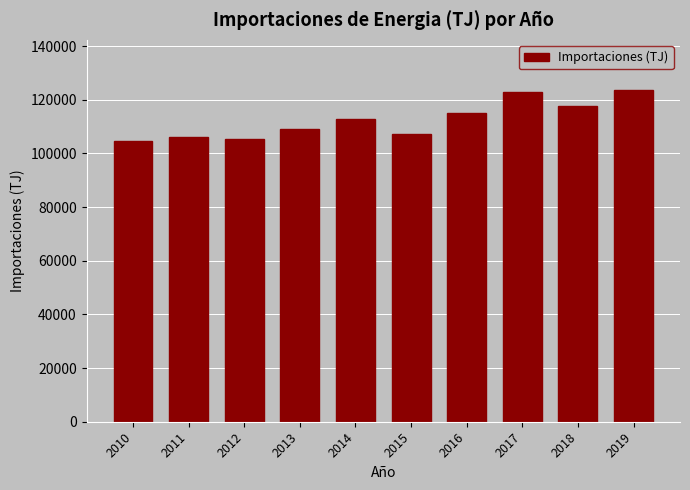

What is the maximum value shown in the chart?

123790.8